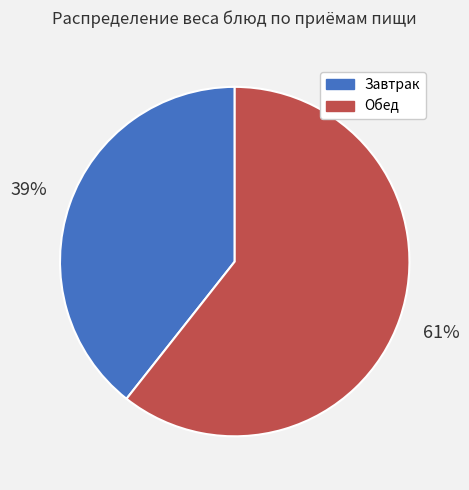

Approximately how many times larger is the value at Завтрак compared to Обед?

0.6